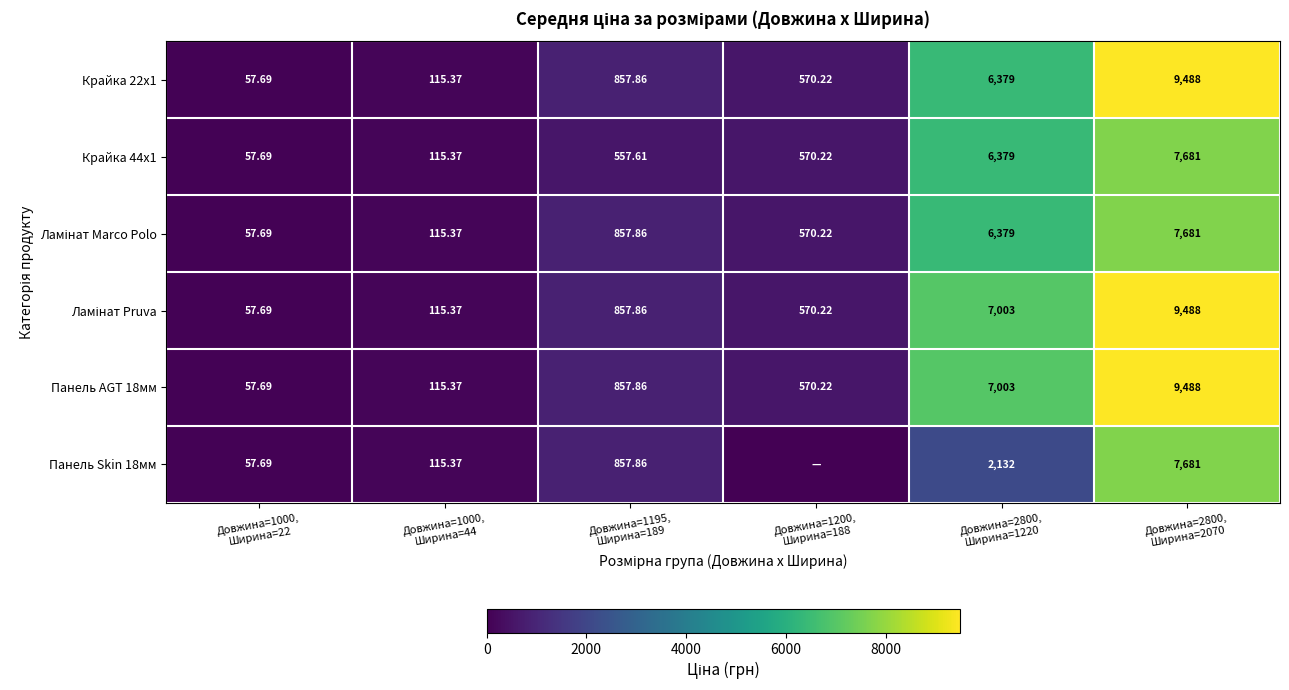

Which series has the largest total across all categories?

Ламінат Pruva